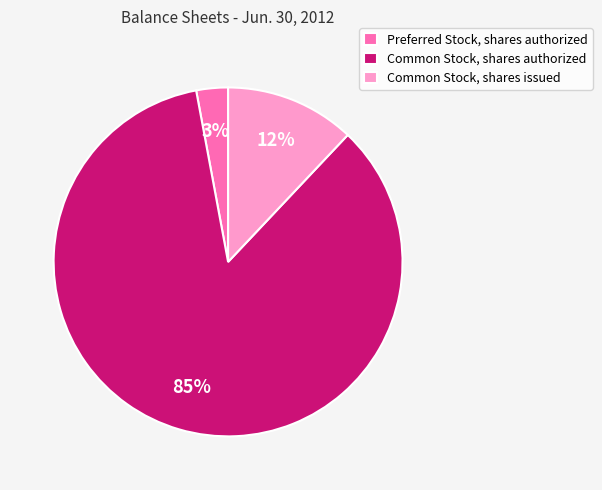

Which category accounts for the majority?

Common Stock, shares authorized